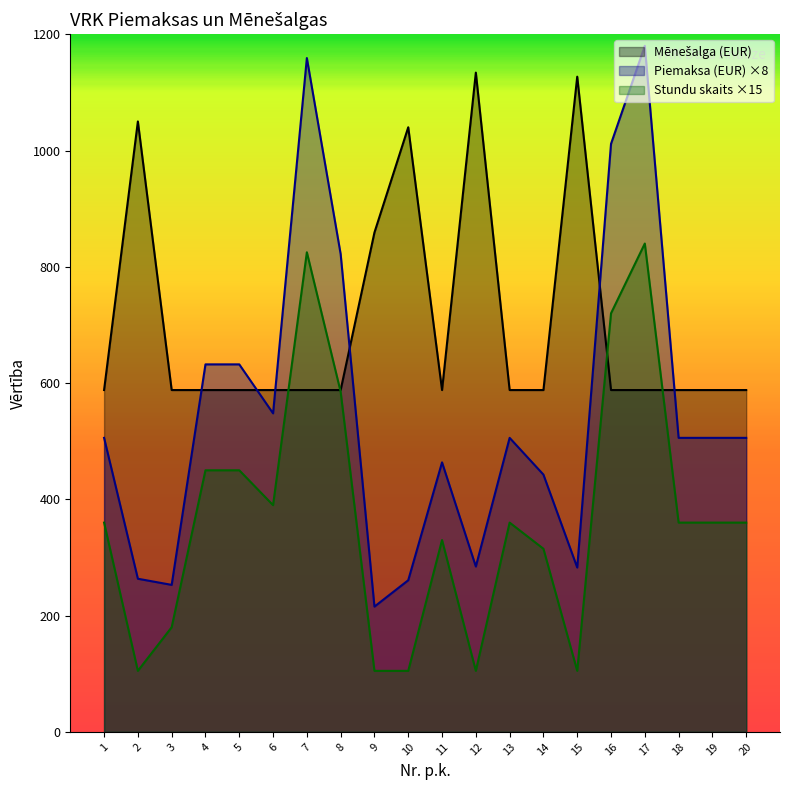

Which series ends up on top after the final intersection of Mēnešalga (EUR) and Piemaksa (EUR)?

Mēnešalga (EUR)